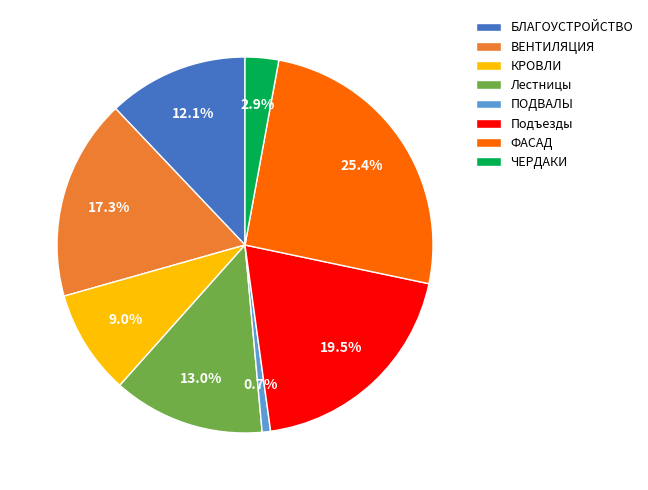

Between Лестницы and ФАСАД, which is larger?

ФАСАД